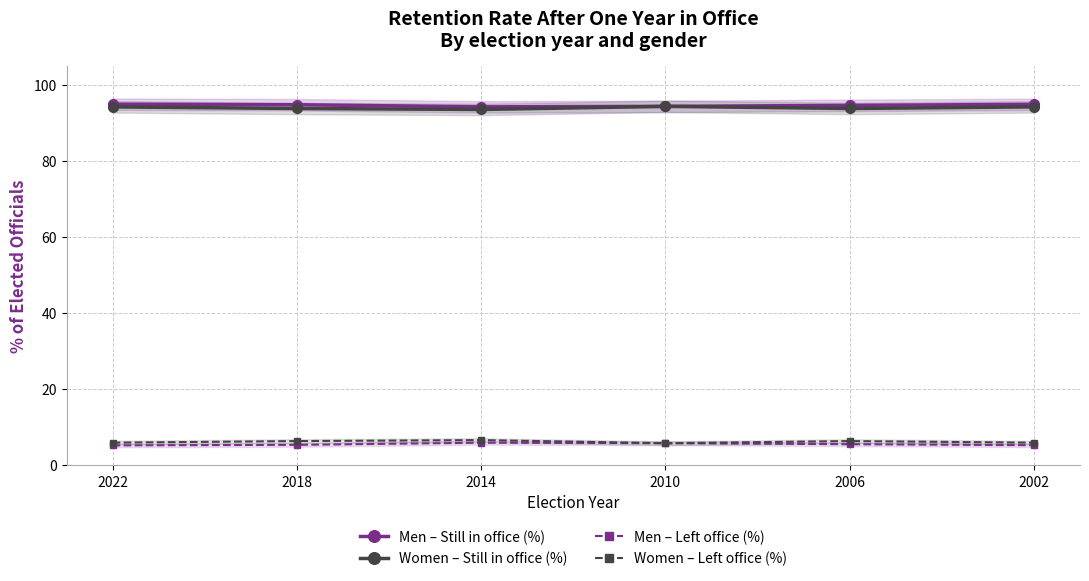

Which series has the widest spread of values?

Women – Still in office (%)